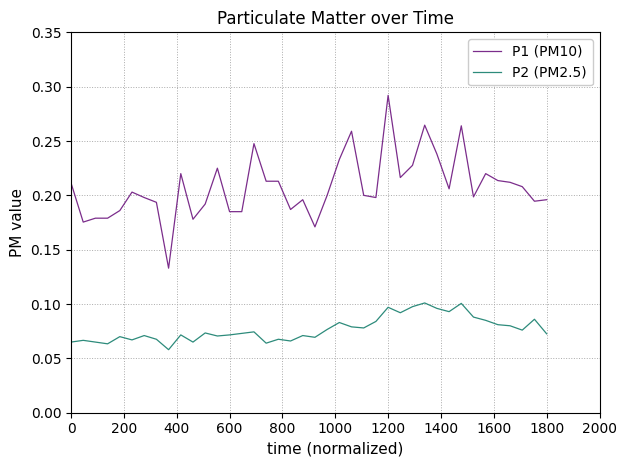

Which series has the largest range (max minus min)?

P1 (PM10)